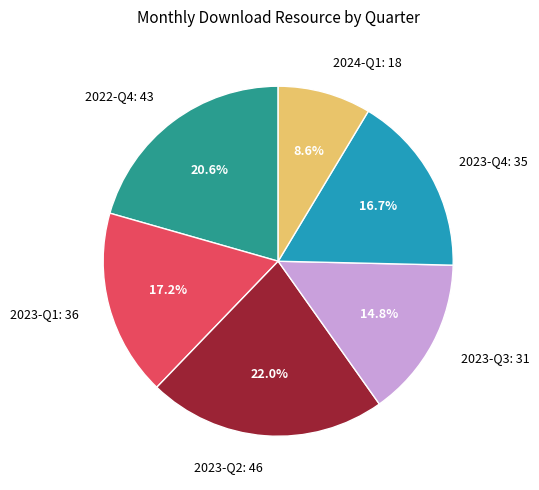

What is the smallest slice in the pie chart?

2024-Q1: 18